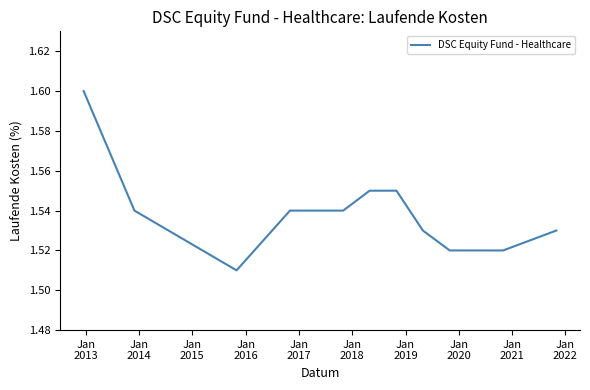

Count the number of data series in this chart.

1